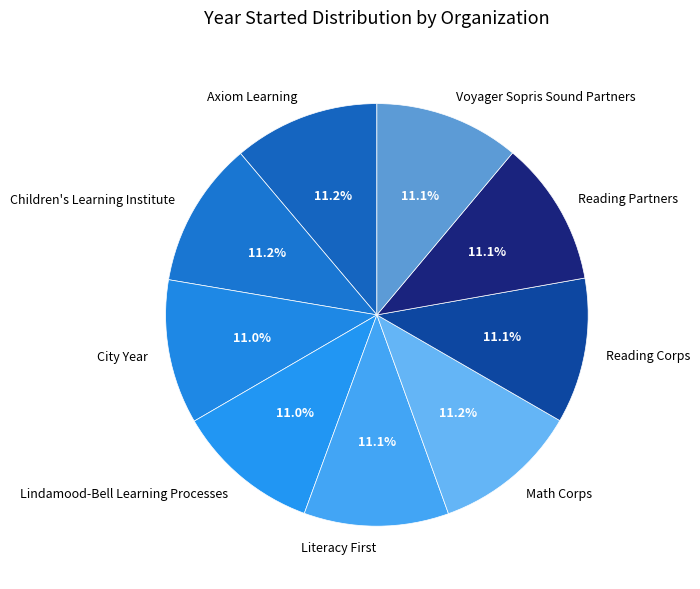

Is there any slice that represents more than half of the pie?

No